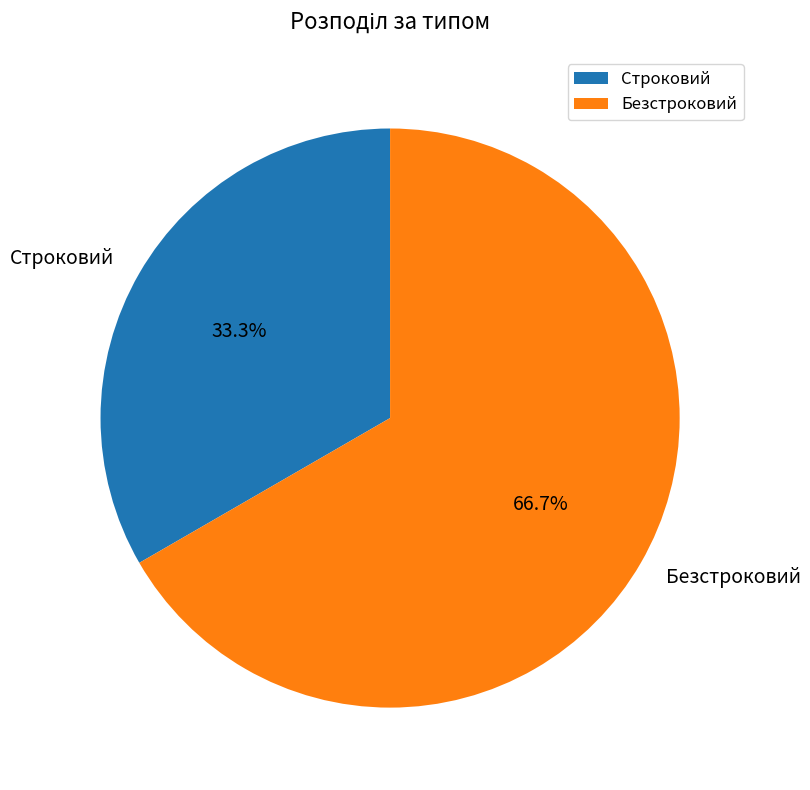

True or false: Строковий accounts for 33% of the total.

True